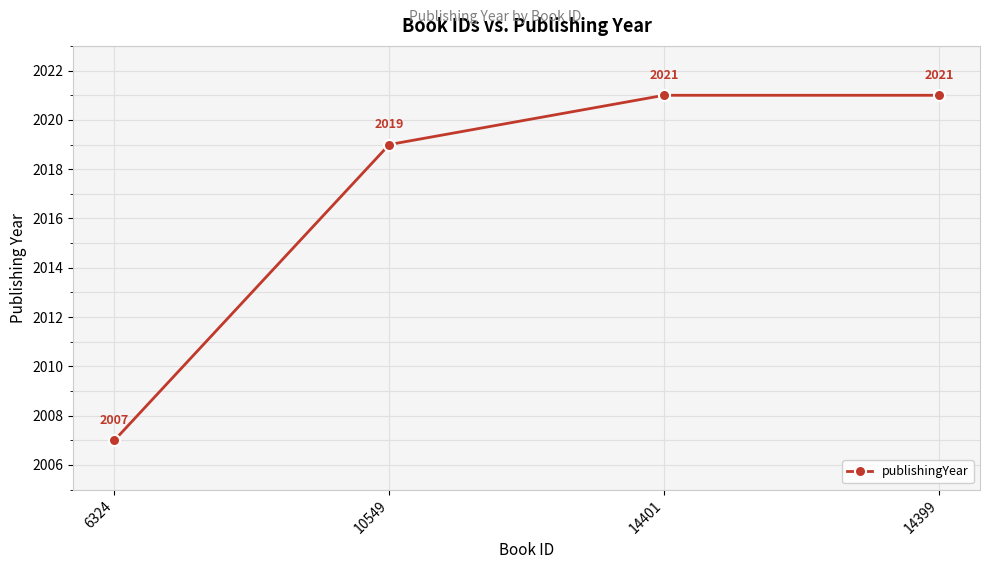

Reading left to right, what are all the values shown in this chart?

2007	2019	2021	2021